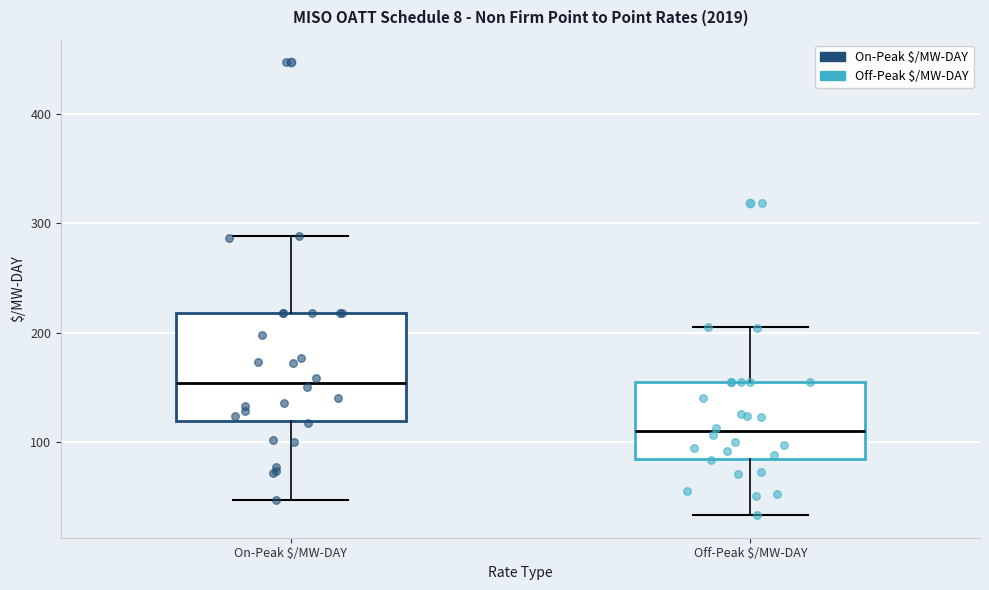

Which box's median line is the lowest?

Off-Peak $/MW-DAY